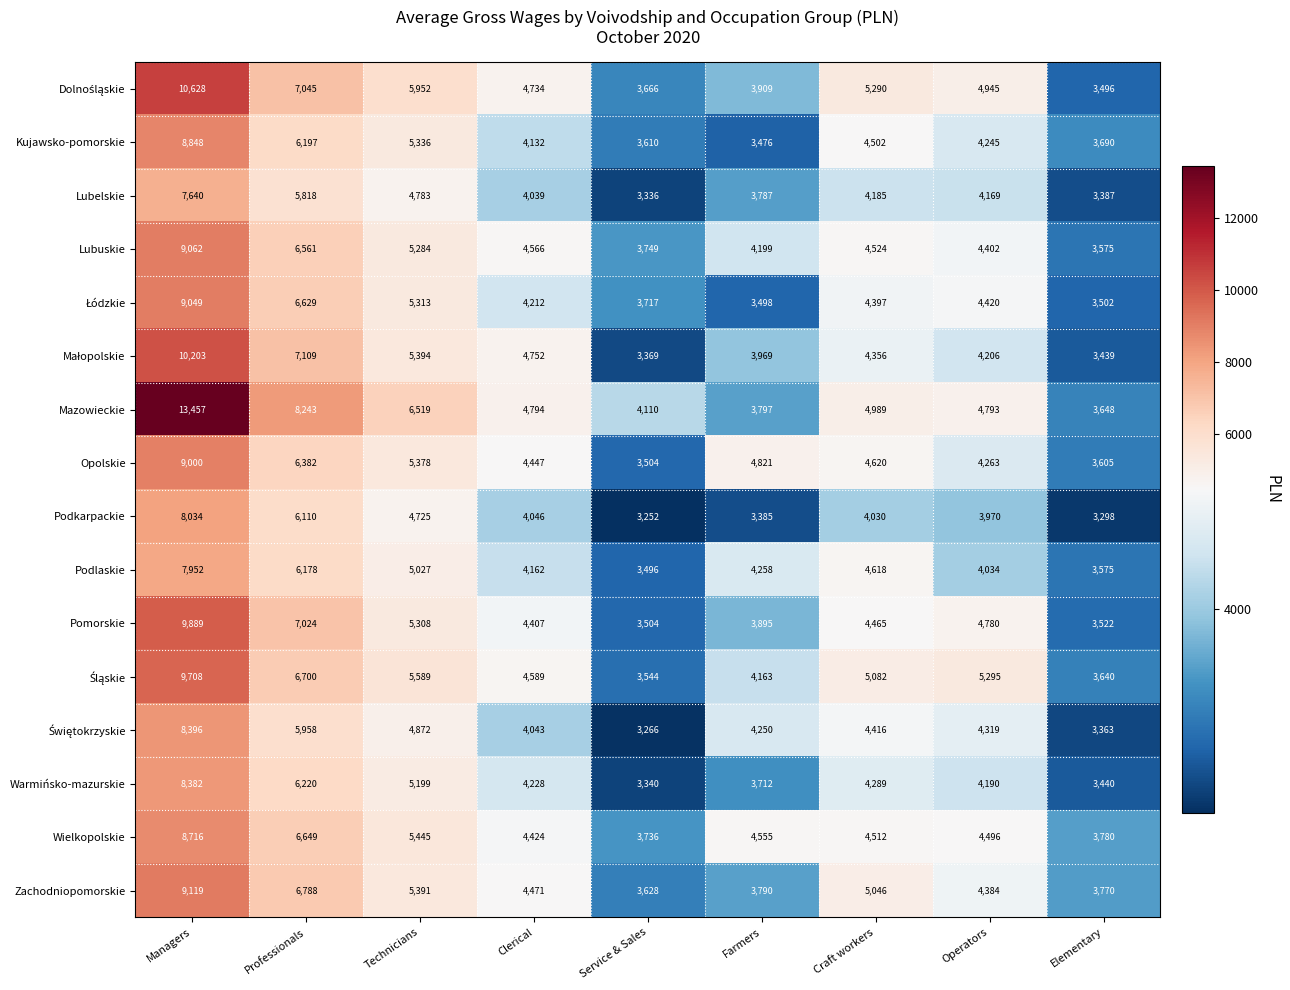

Which series changed the most between Managers and Operators?

Mazowieckie